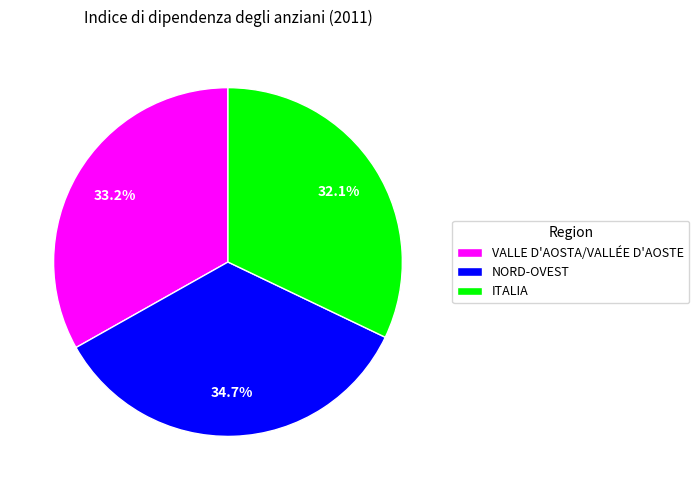

To the nearest percent, what is the average slice percentage?

33%